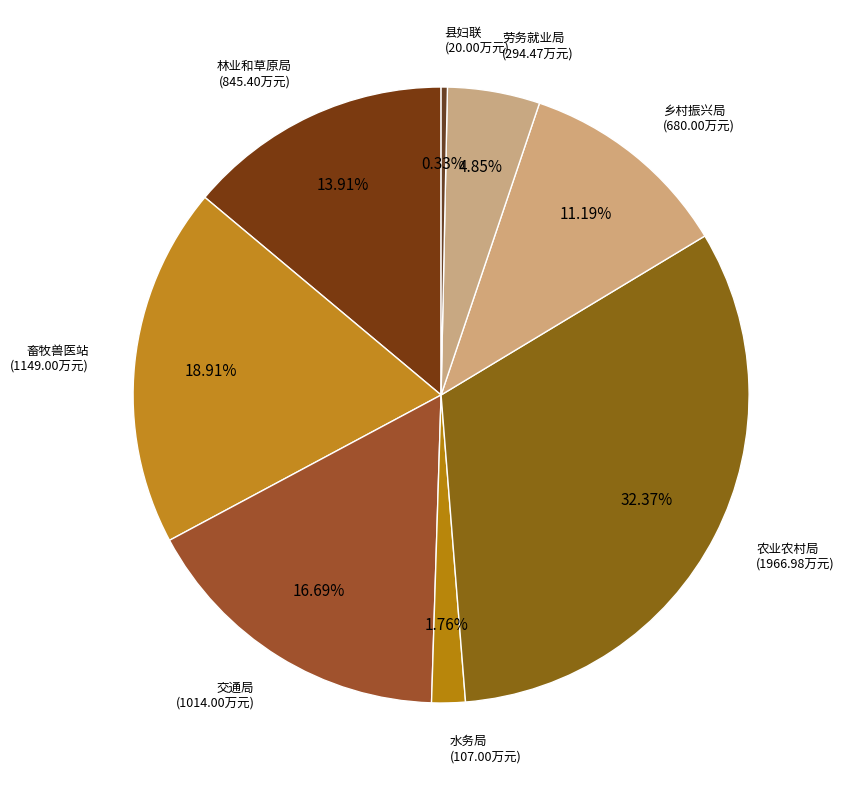

Is 林业和草原局 the majority of the pie?

No